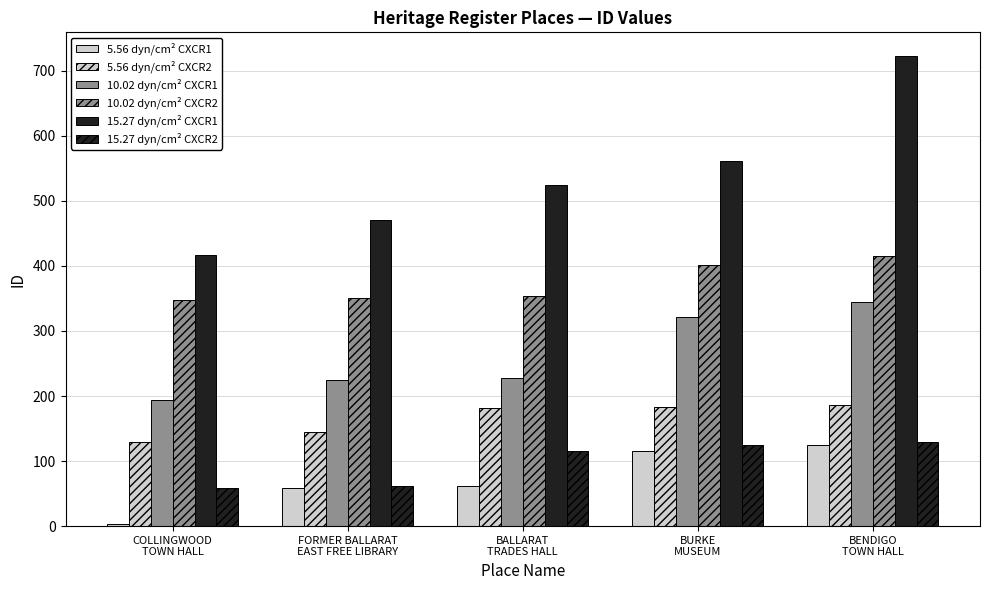

How many series are shown in this chart?

6